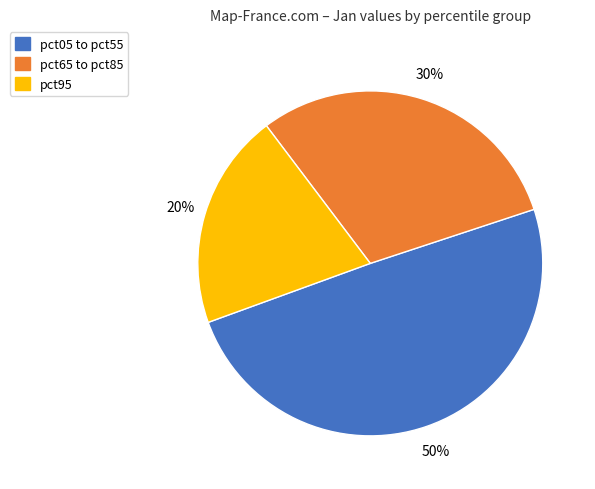

Does any single category account for the majority?

No